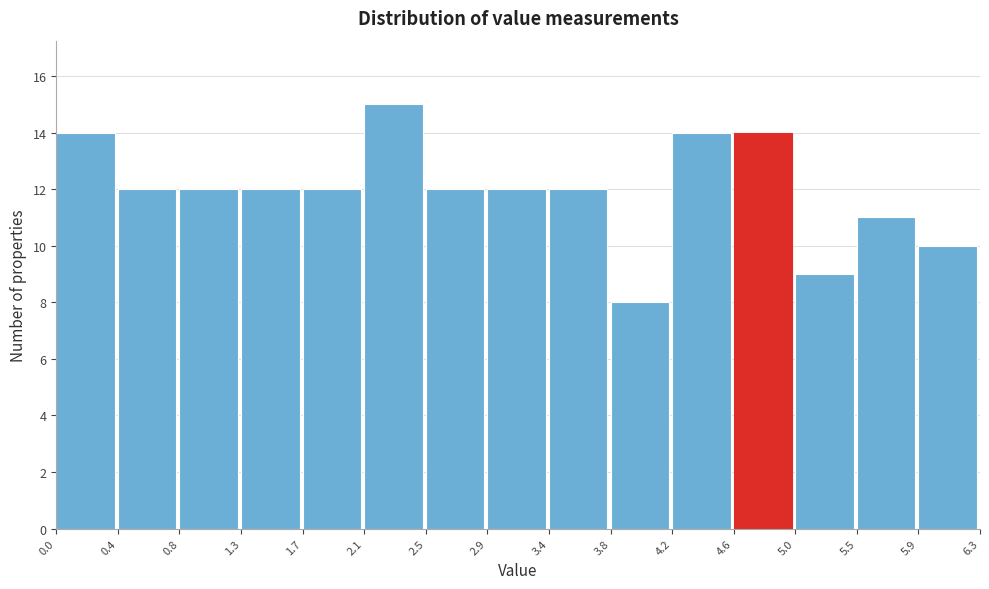

Reading left to right, list every bar in this chart as the range it spans on the x-axis followed by its height. The values are not printed on the chart, so give them approximately, as read against the axis.

0.0 to 0.4: 14
0.4 to 0.8: 12
0.8 to 1.3: 12
1.3 to 1.7: 12
1.7 to 2.1: 12
2.1 to 2.5: 15
2.5 to 2.9: 12
2.9 to 3.4: 12
3.4 to 3.8: 12
3.8 to 4.2: 8
4.2 to 4.6: 14
4.6 to 5.0: 14
5.0 to 5.5: 9
5.5 to 5.9: 11
5.9 to 6.3: 10